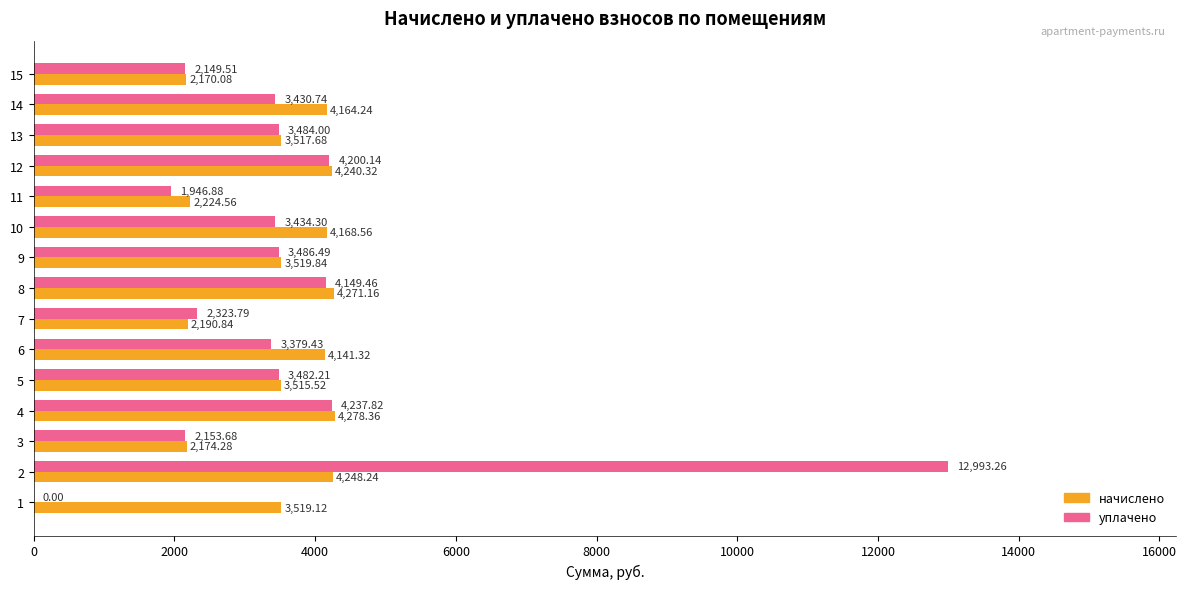

What is the sum of the уплачено values at 5 and 12?

7682.4